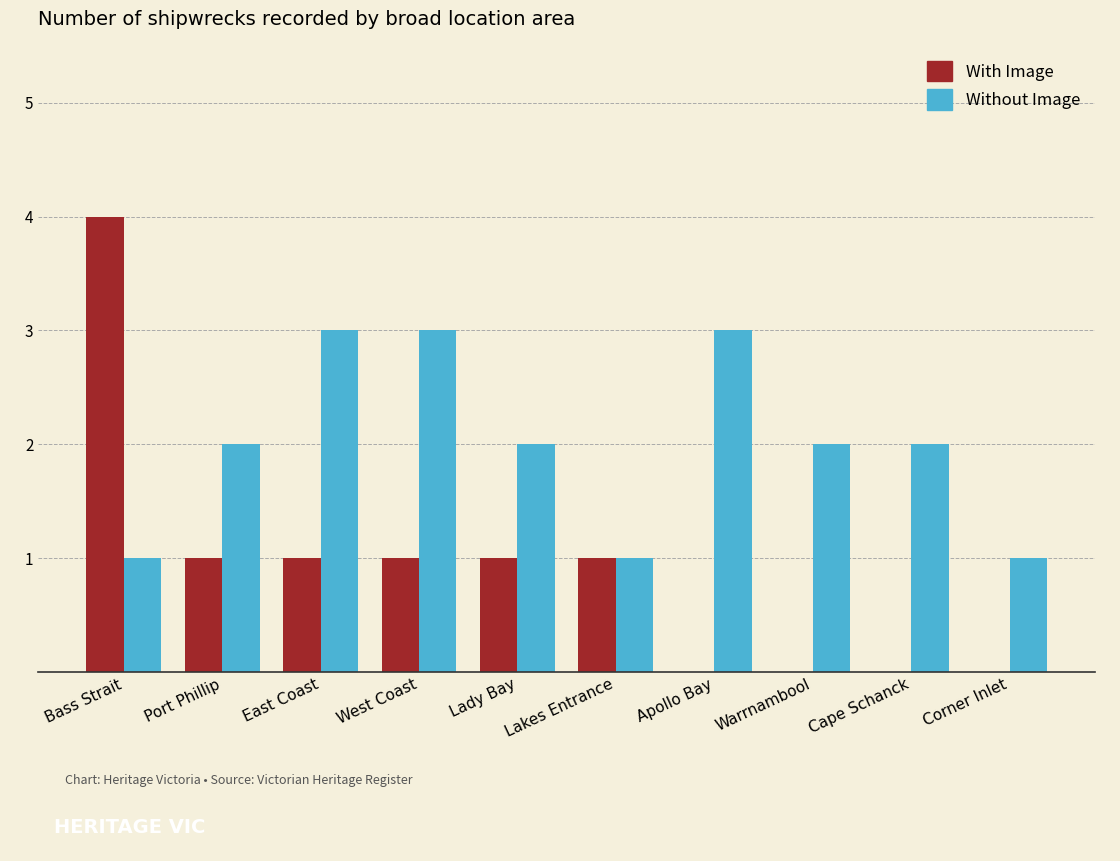

At which category is the sum across all series the highest?

Bass Strait